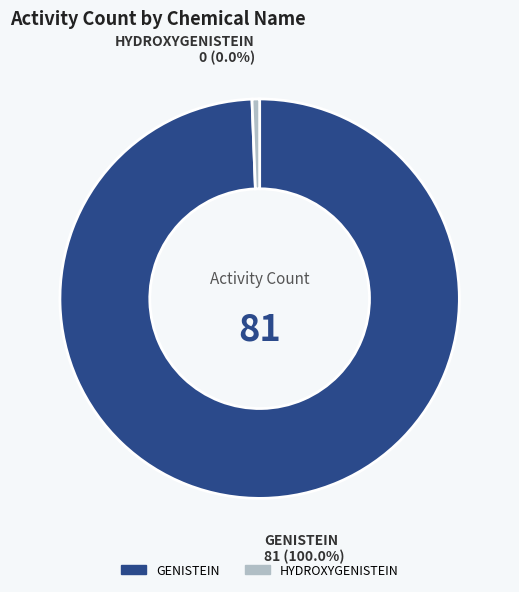

Which slice is the largest?

GENISTEIN